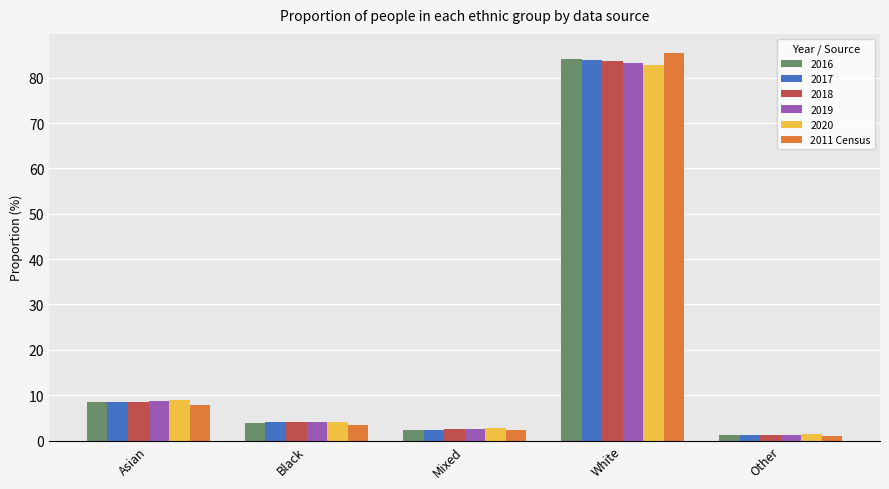

What is the greatest value displayed?

85.4